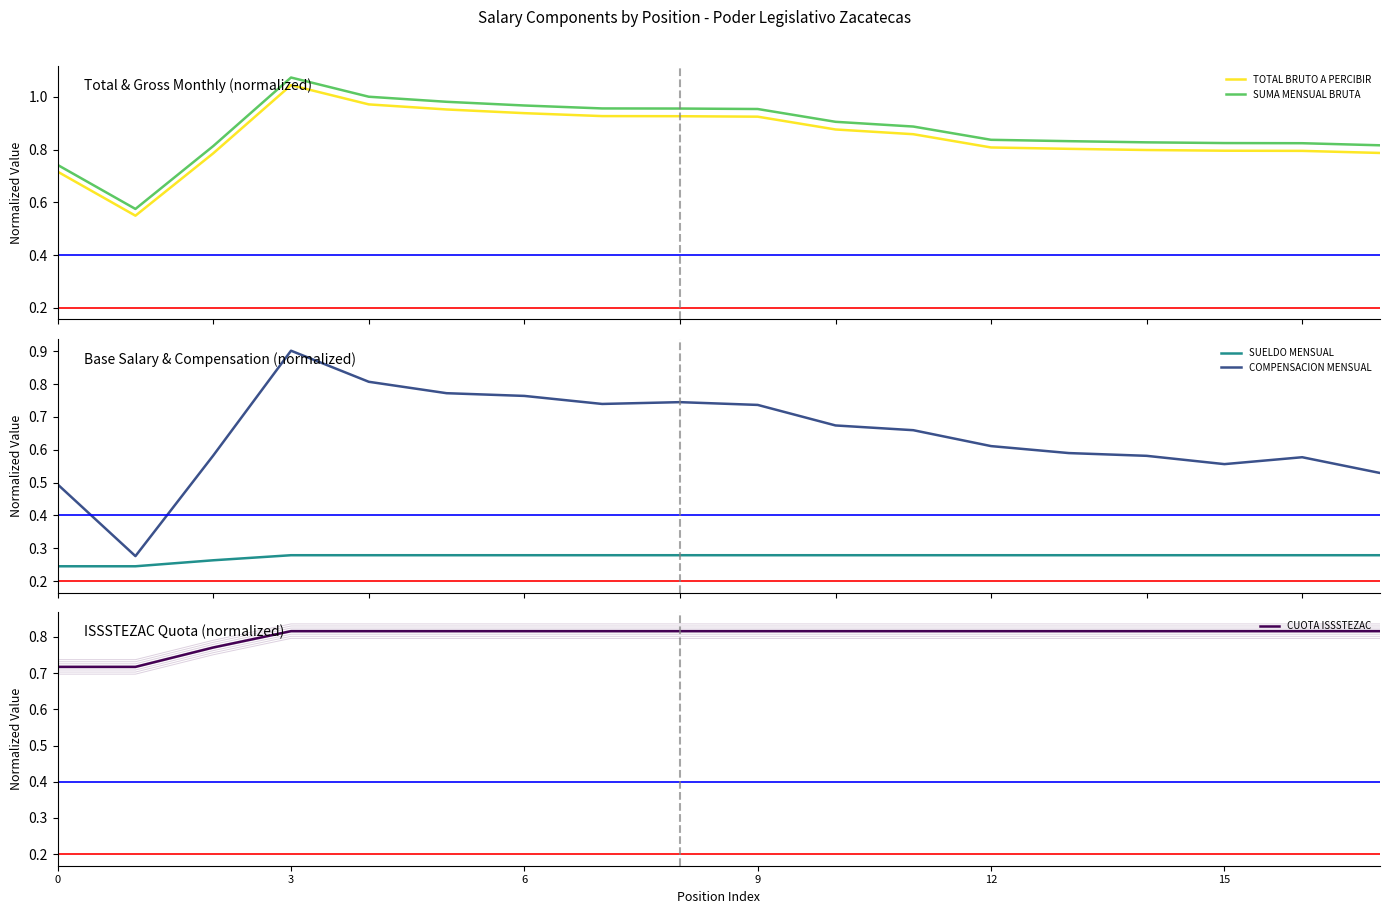

Is this an area chart (filled region under the line)?

No